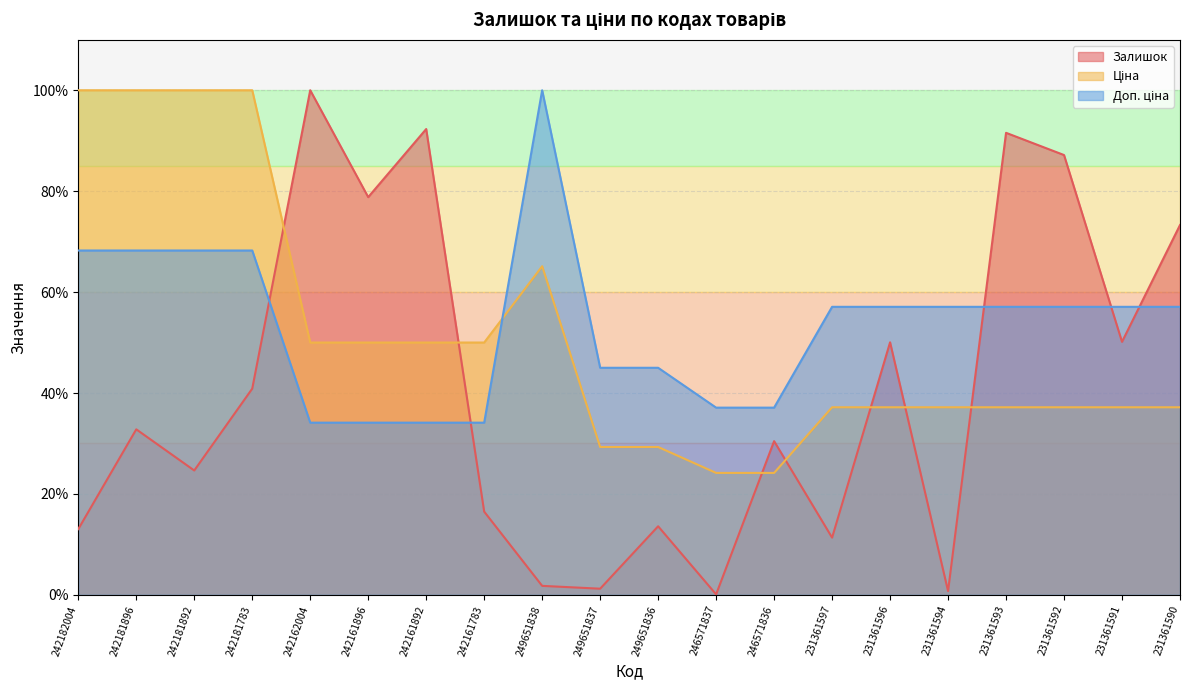

Between which two adjacent categories do Залишок and Доп. ціна first intersect?

242181783 and 242162004